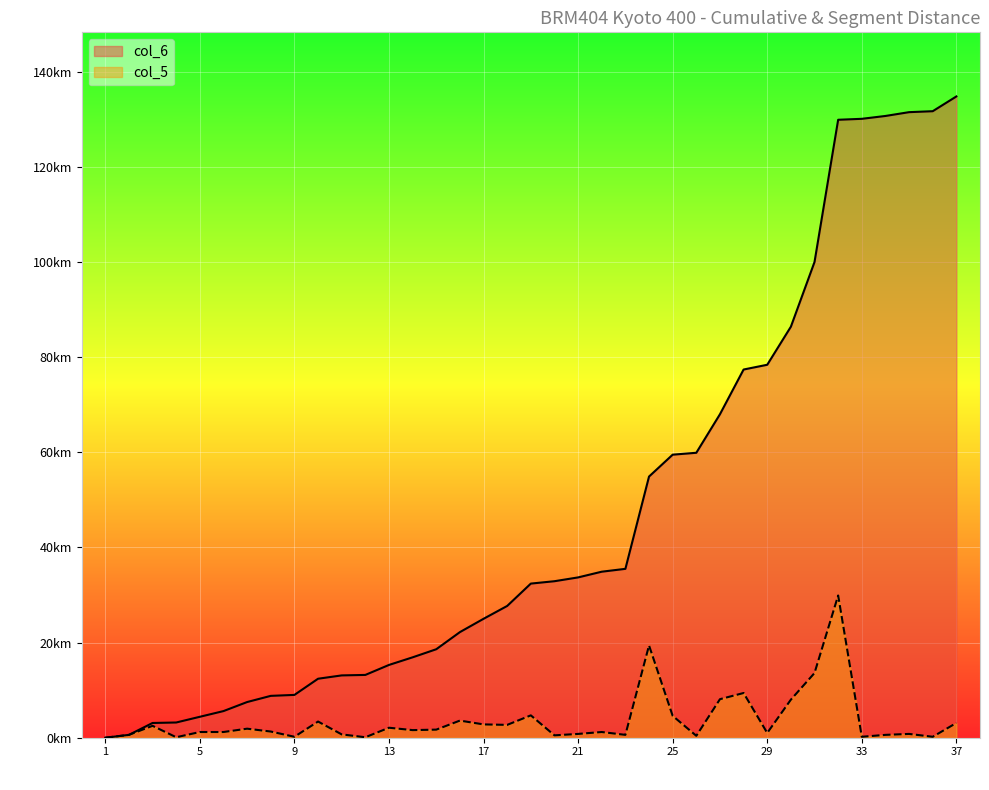

Does the chart display data point markers on the line(s)?

No